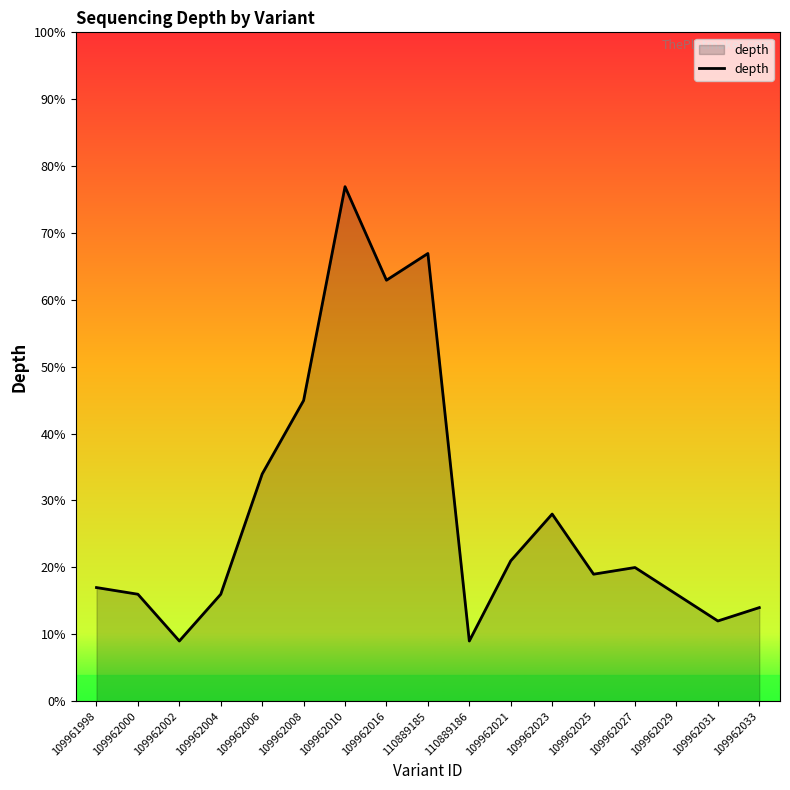

Between 109962006 and 109962021, which is larger?

109962006